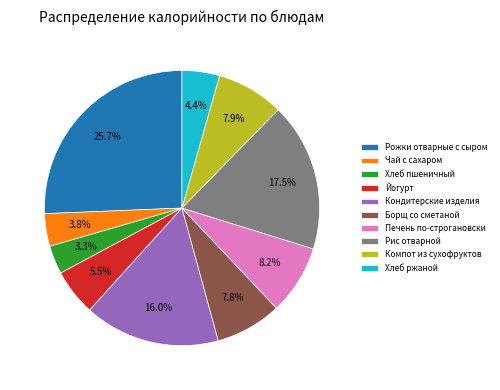

How many slices are in this pie chart?

10